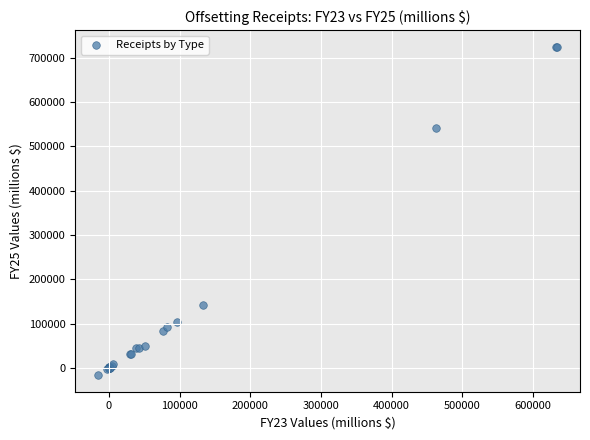

What Y value in the scatter plot is closest to 354226?

540722